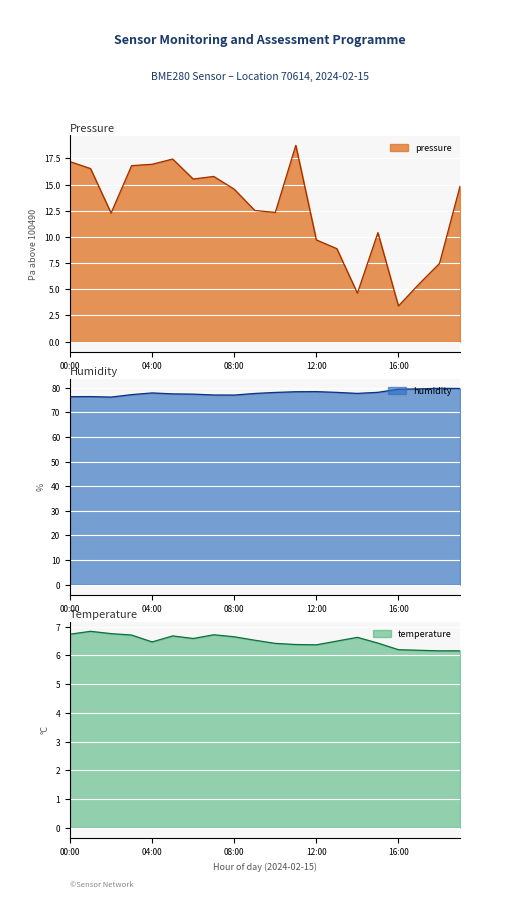

What is the maximum value for humidity?

79.8